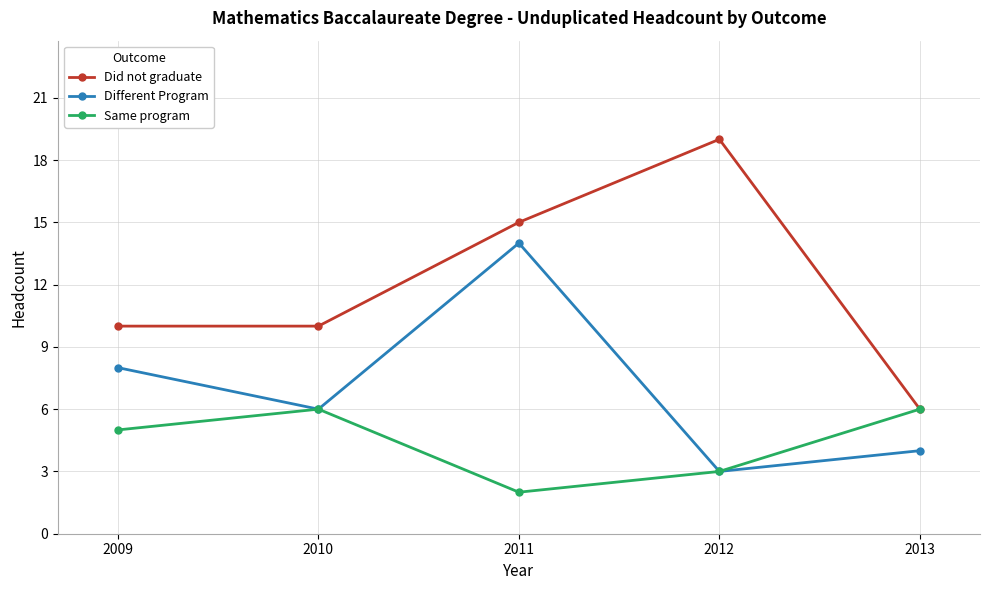

True or false: Same program has more than 1 interior local peaks.

False